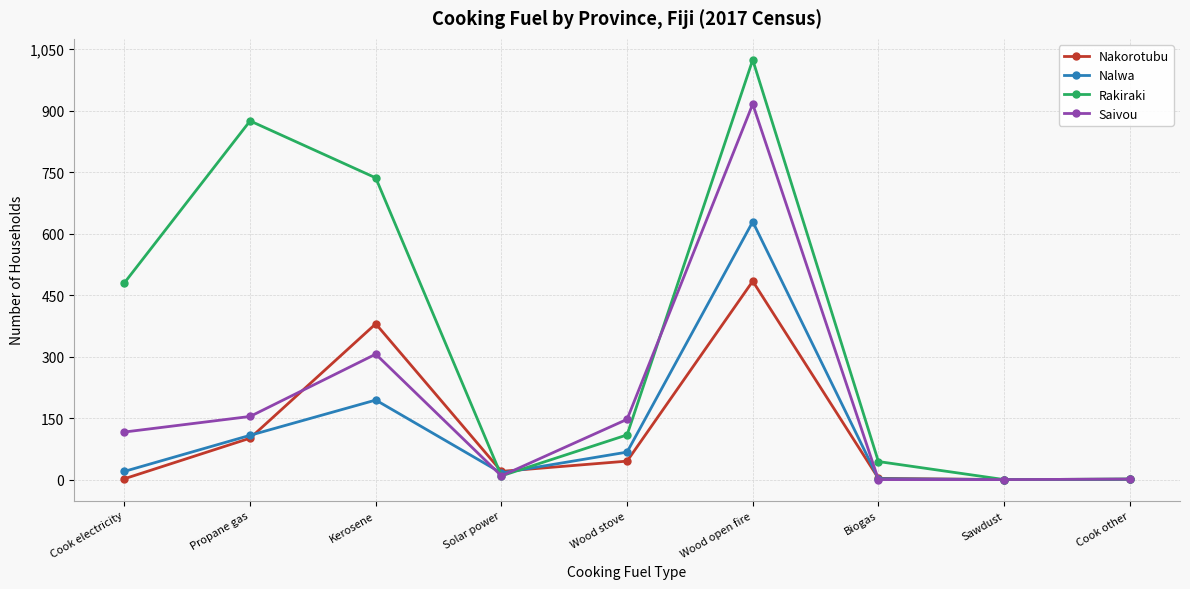

In Nakorotubu, how many points are lower than both neighbors (excluding endpoints)?

2